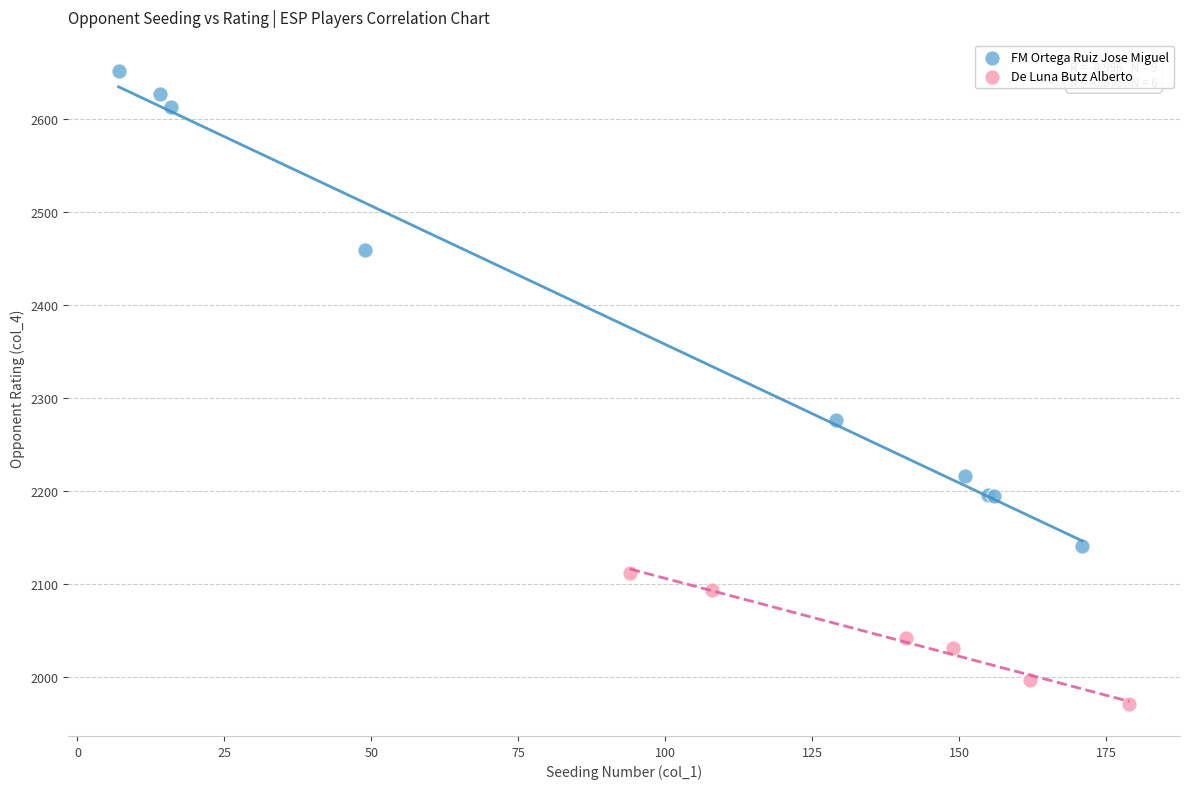

Which series reaches the minimum Y coordinate?

De Luna Butz Alberto